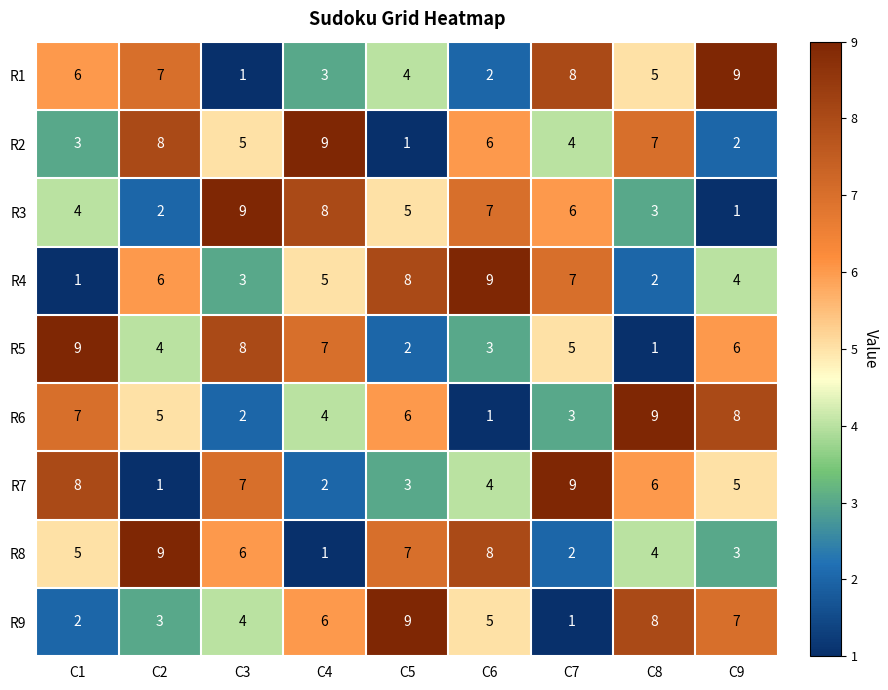

What is the approximate value of R7 at C5?

3